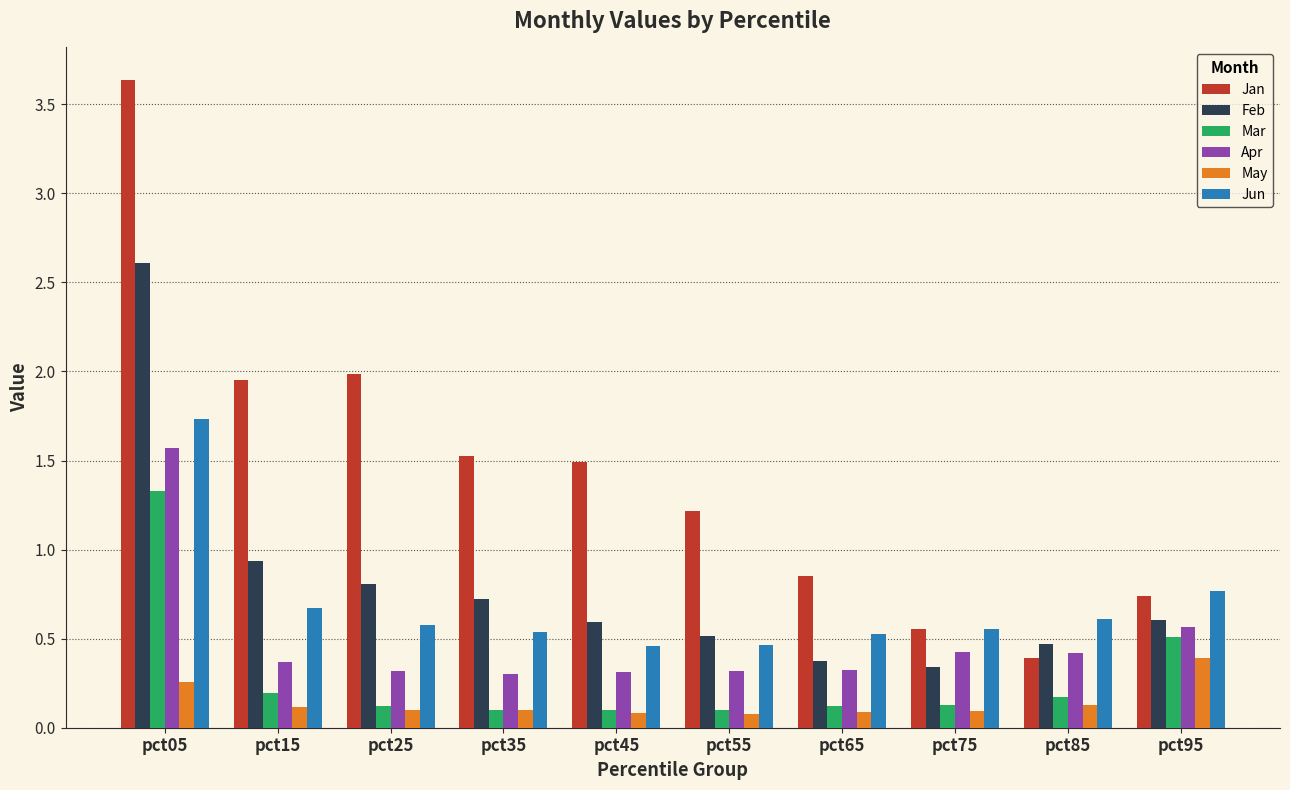

Are the bars grouped side by side (vs. stacked)?

Yes